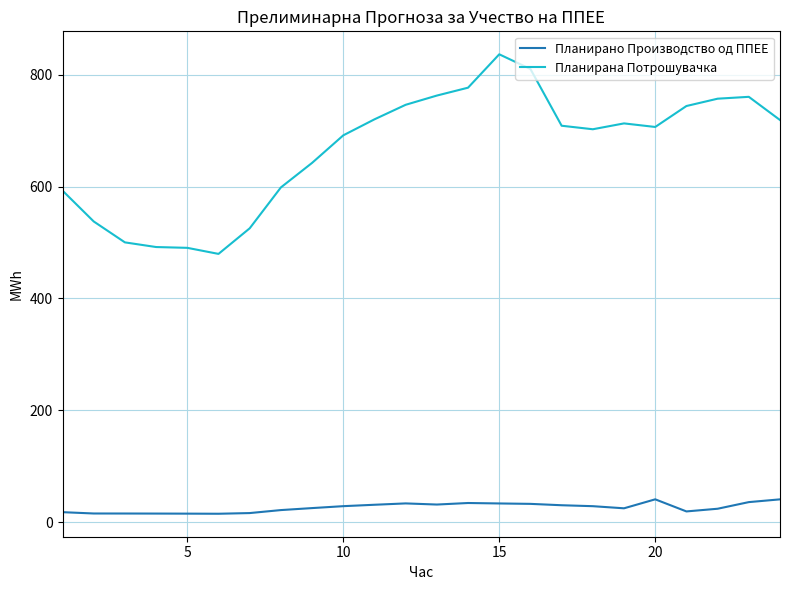

Which series has the widest spread of values?

Планирана Потрошувачка